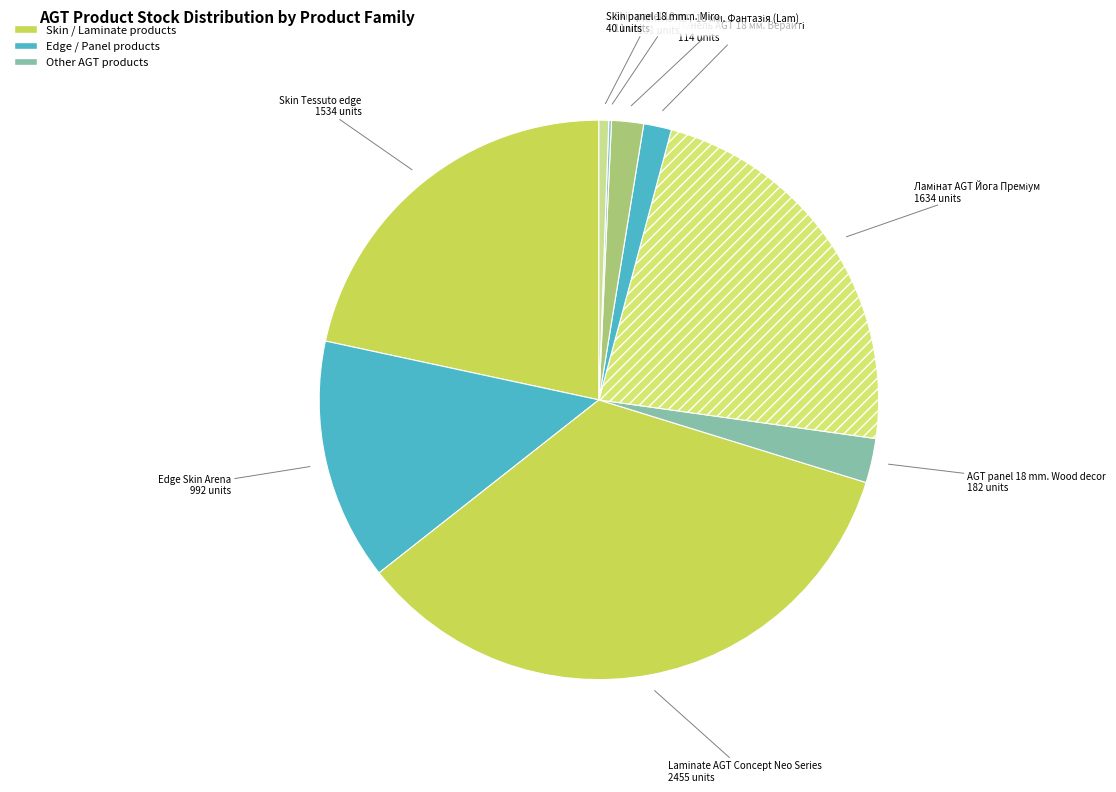

Is it true that AGT panel 18 mm. Wood decor is 3% of the pie?

True